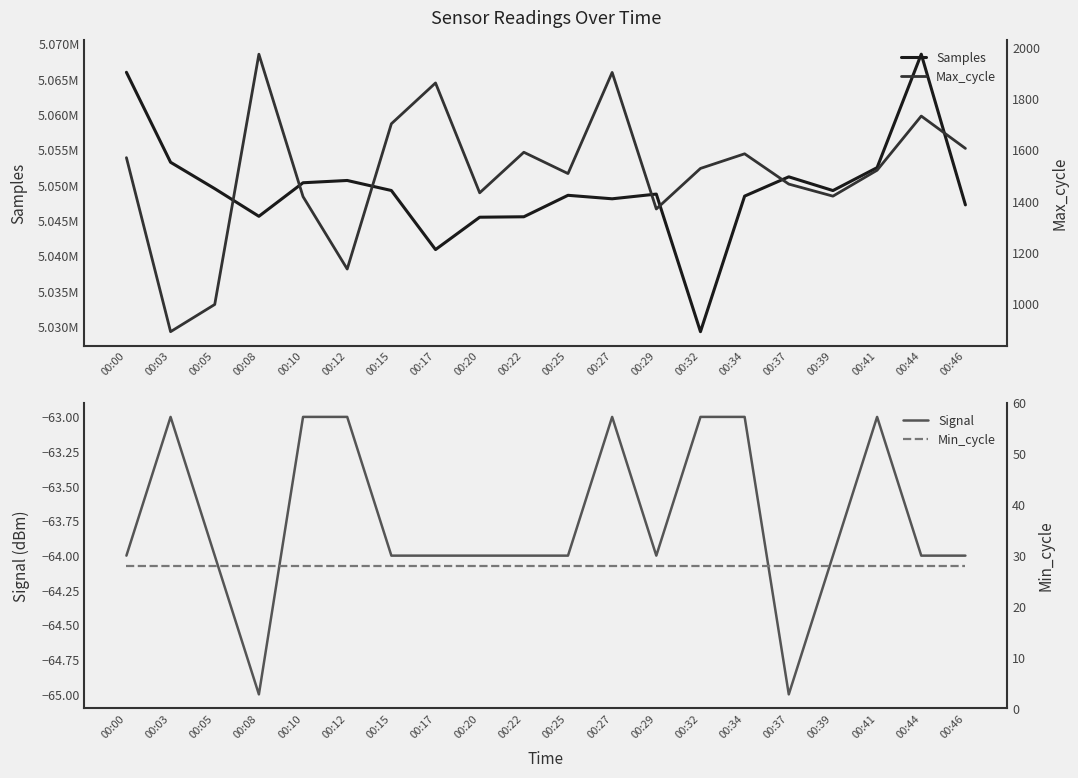

The value of Max_cycle at 00:08 is 1973. True or false?

True